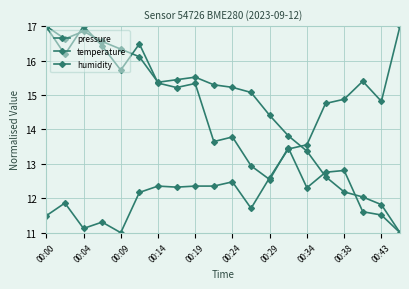

Is this an area chart (filled region under the line)?

No